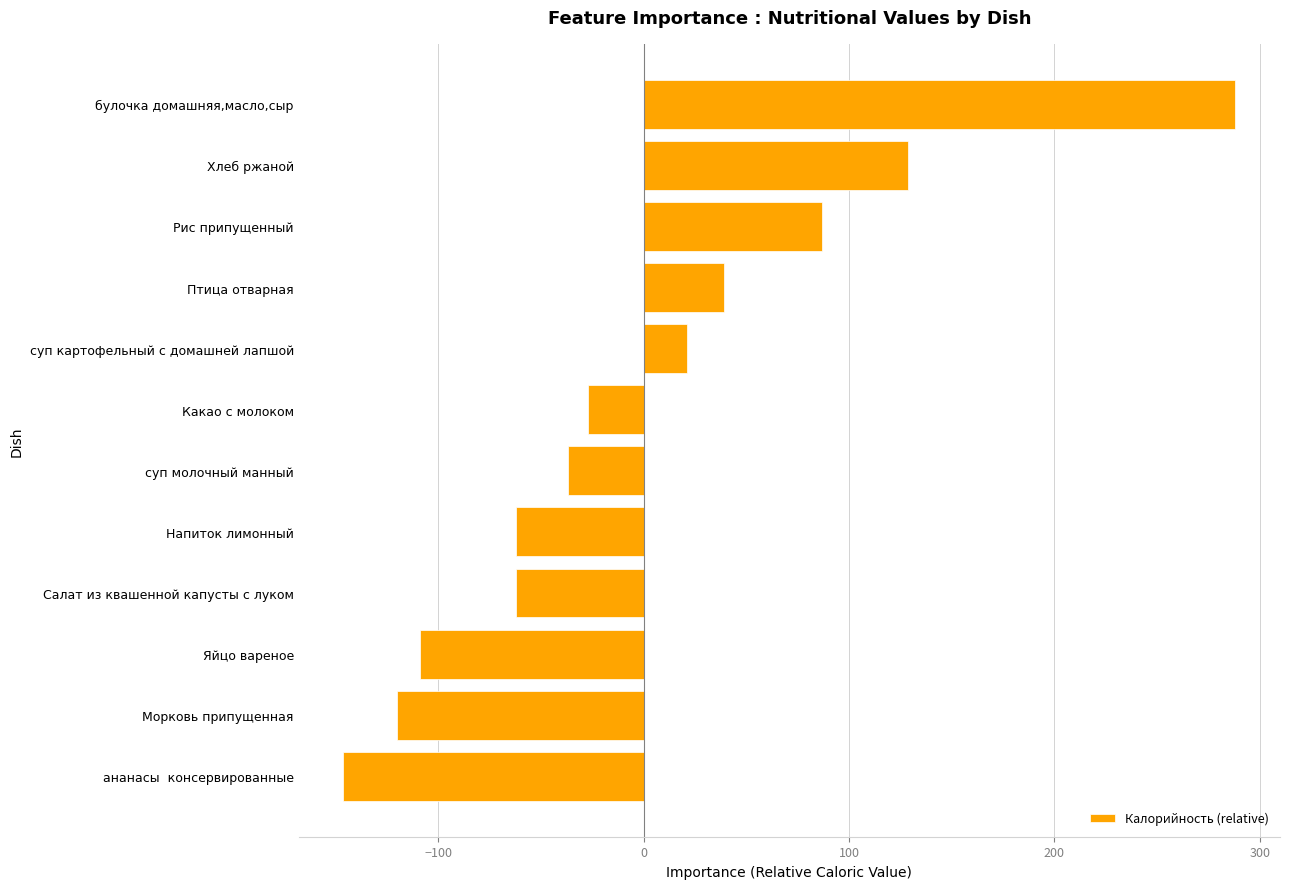

Which category has the highest value across all series?

булочка домашняя,масло,сыр